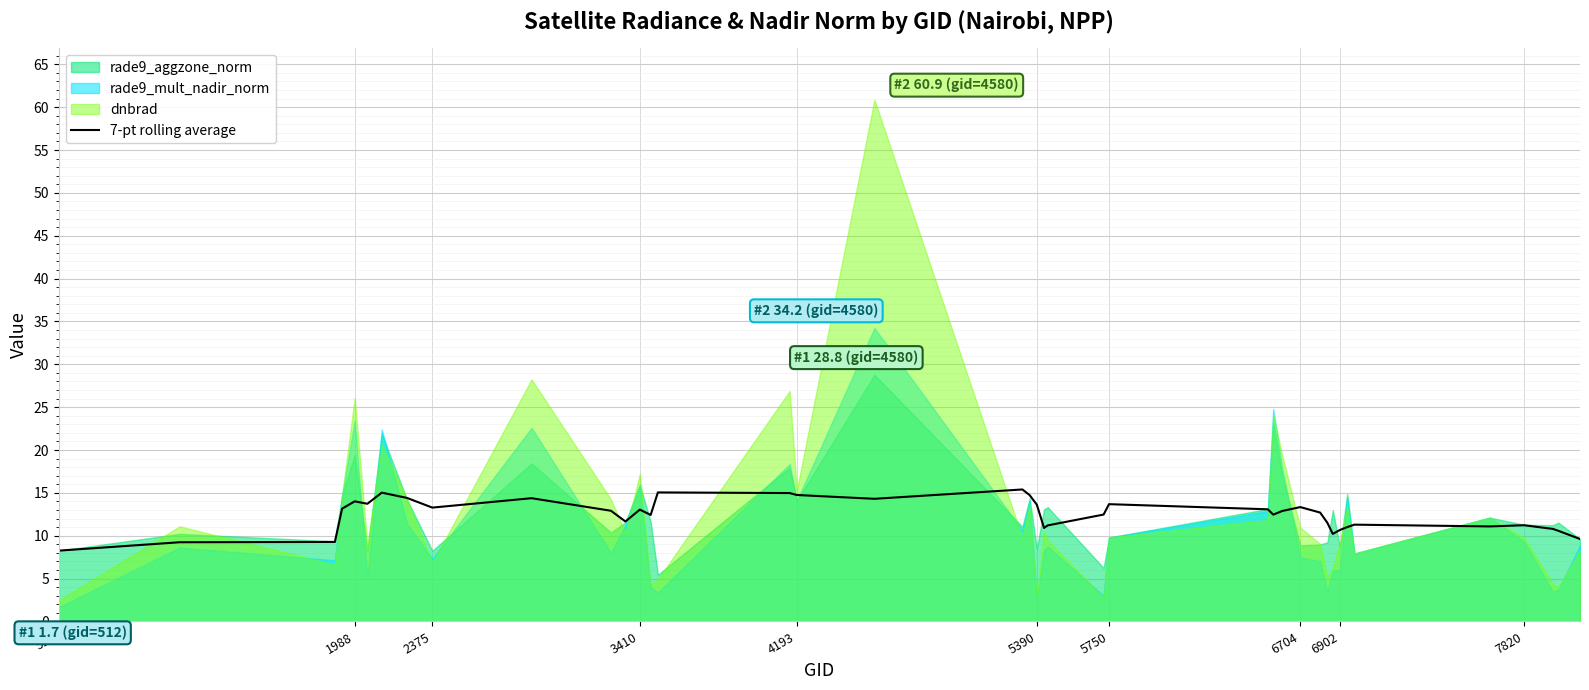

True or false: there are more than 1 points higher than both neighbors.

True